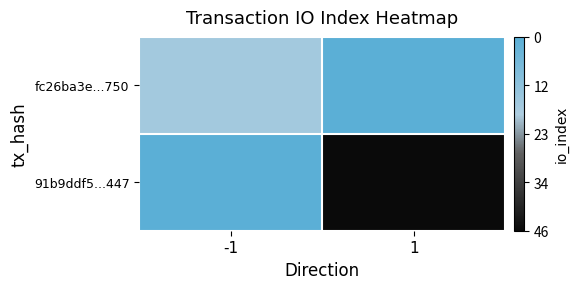

Reading right to left, extract all data points from this chart.

fc26ba3e...750: 1=1.0	-1=0.7
91b9ddf5...447: 1=0.0	-1=1.0